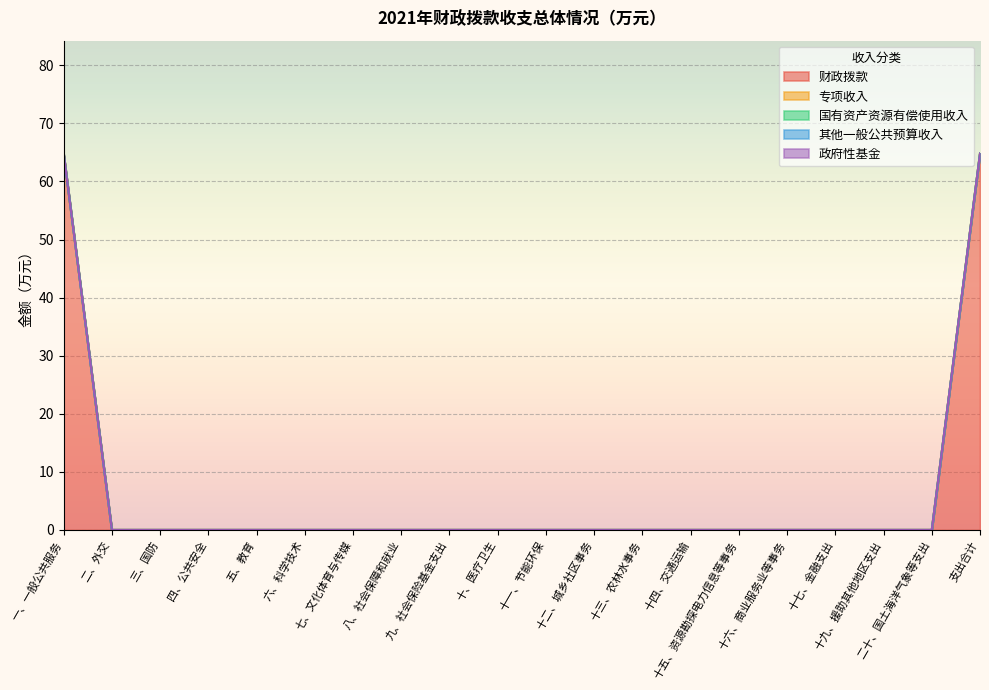

At which category is the sum across all series the highest?

一、一般公共服务